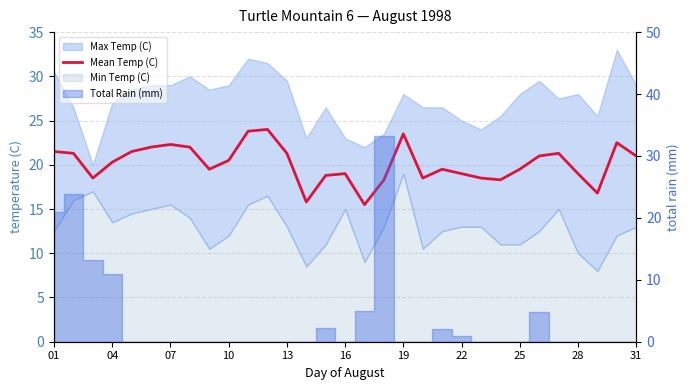

Reading left to right, list all the values displayed in this chart.

21.5	21.3	18.5	20.3	21.5	22.0	22.3	22.0	19.5	20.5	23.8	24.0	21.3	15.8	18.8	19.0	15.5	18.3	23.5	18.5	19.5	19.0	18.5	18.3	19.5	21.0	21.3	19.0	16.8	22.5	21.0